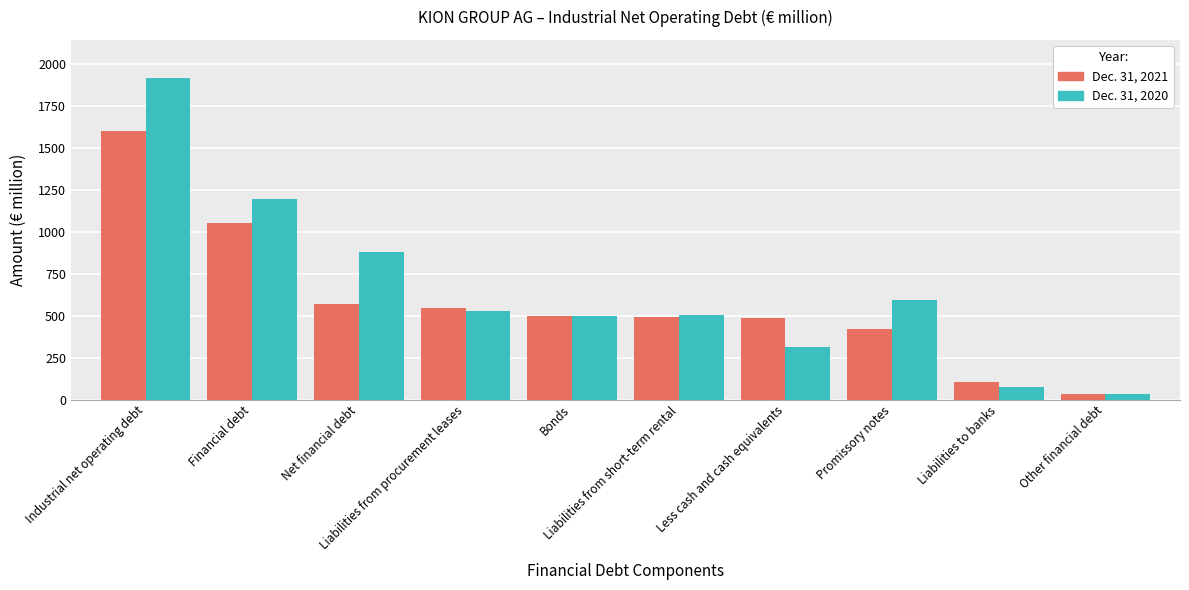

Rank the series by their average value, from lowest to highest.

Dec. 31, 2021, Dec. 31, 2020